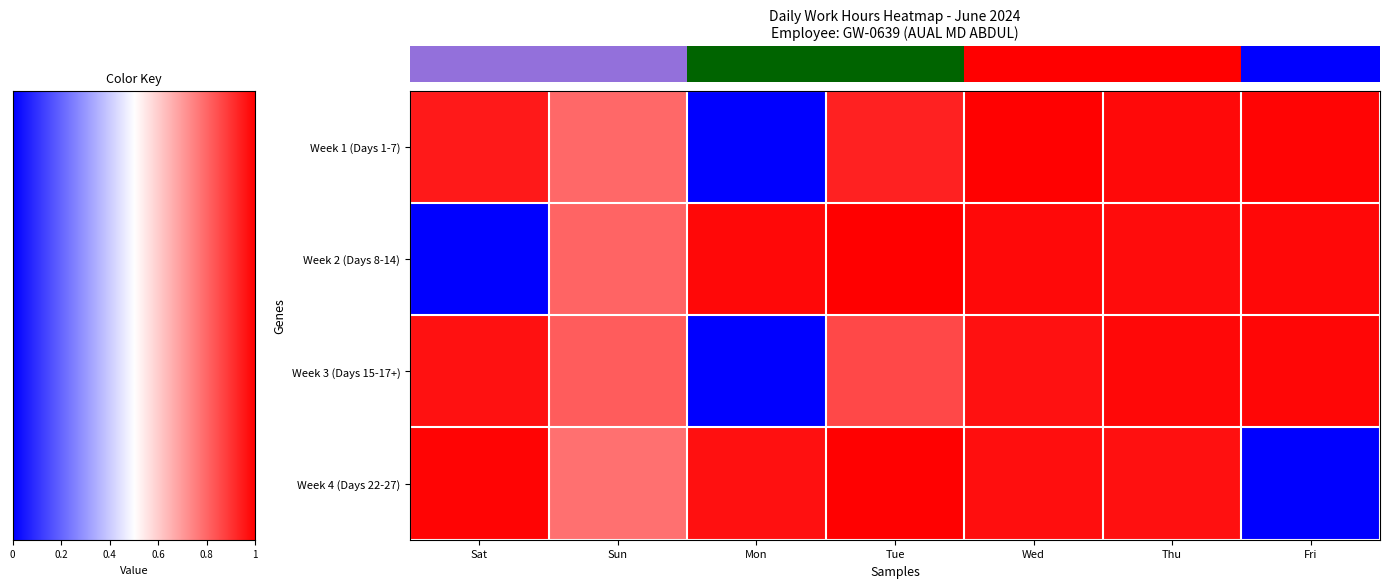

Between 0.4 and 0.8, which is larger?

0.8